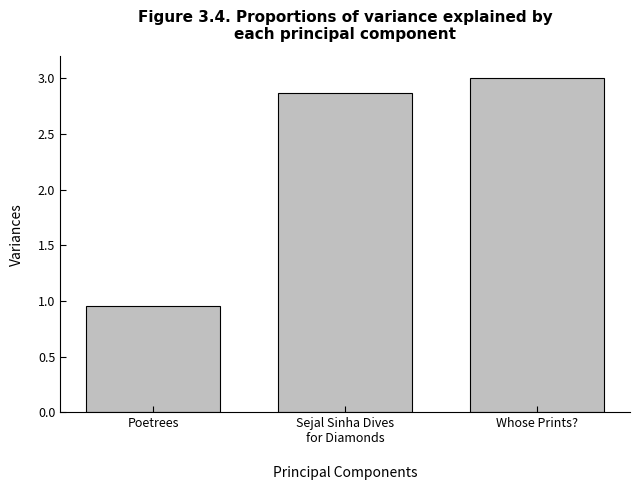

What is the sum of all values?

6.8